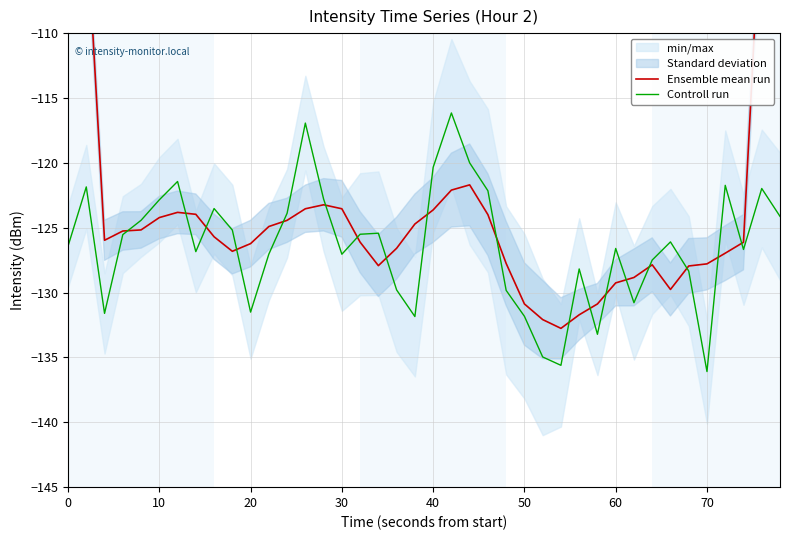

What is the sum of all Ensemble mean run values?

-4904.7